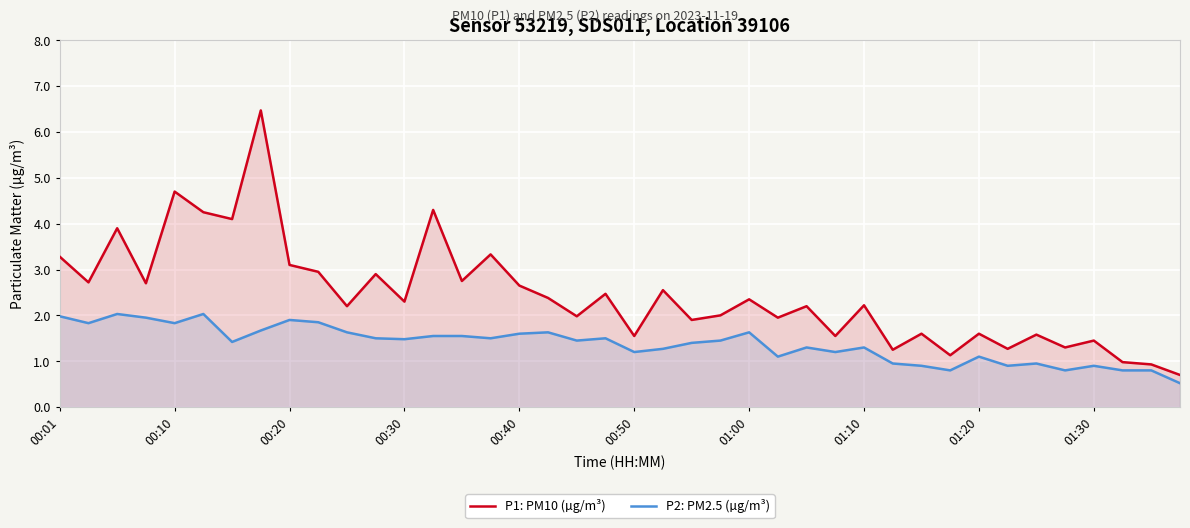

How many data points does each series have?

40